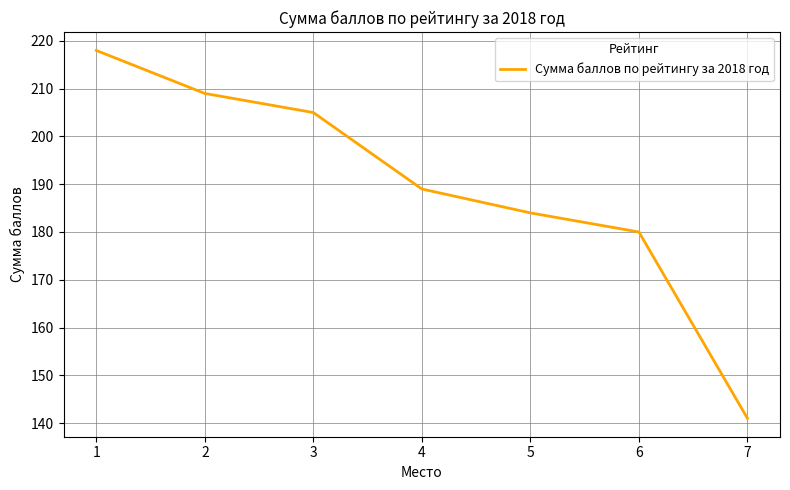

List the labels in order of value, smallest first.

7, 6, 5, 4, 3, 2, 1